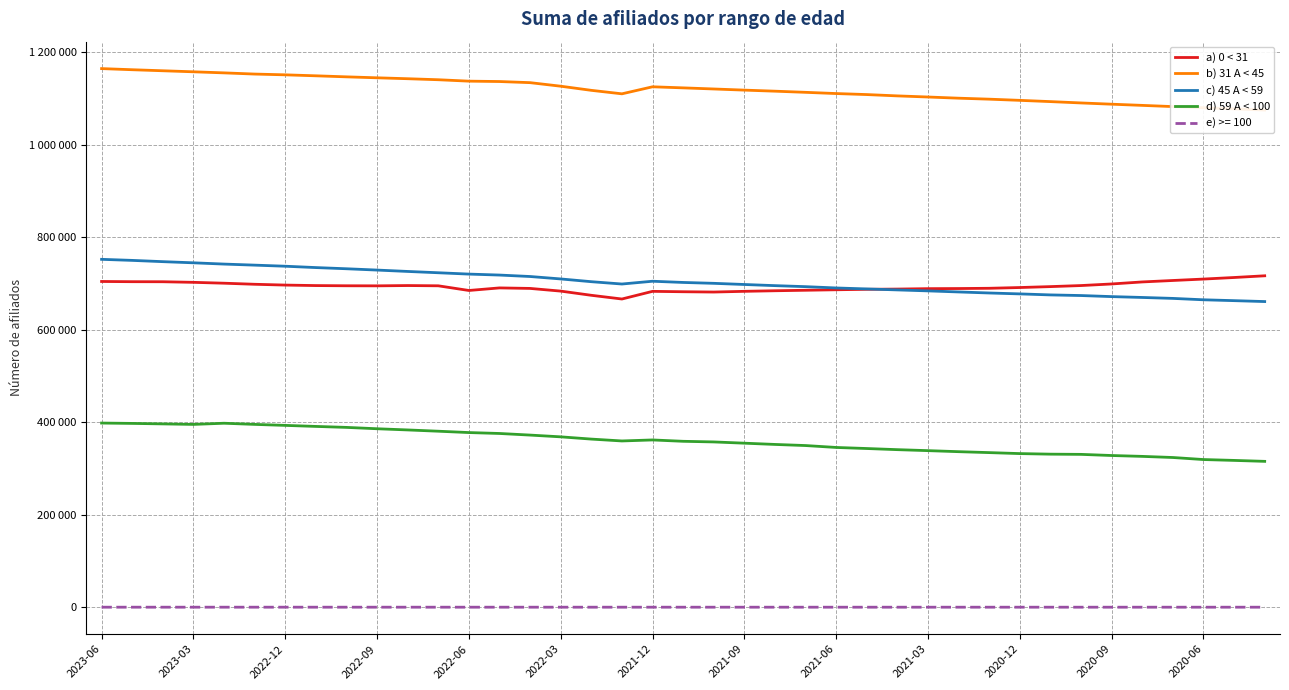

How many data points in a) 0 < 31 are above 693344?

19